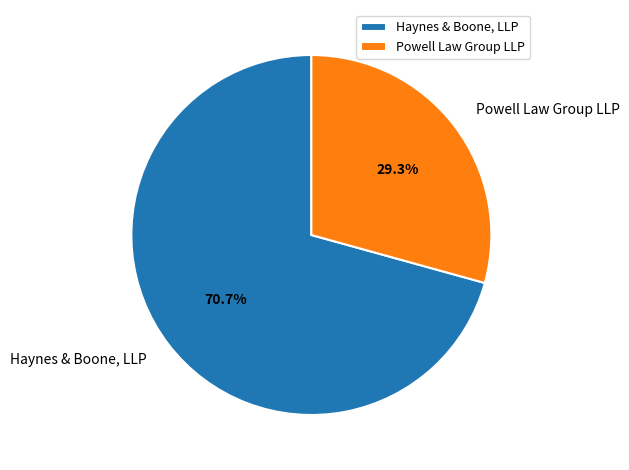

How many segments does this pie chart have?

2